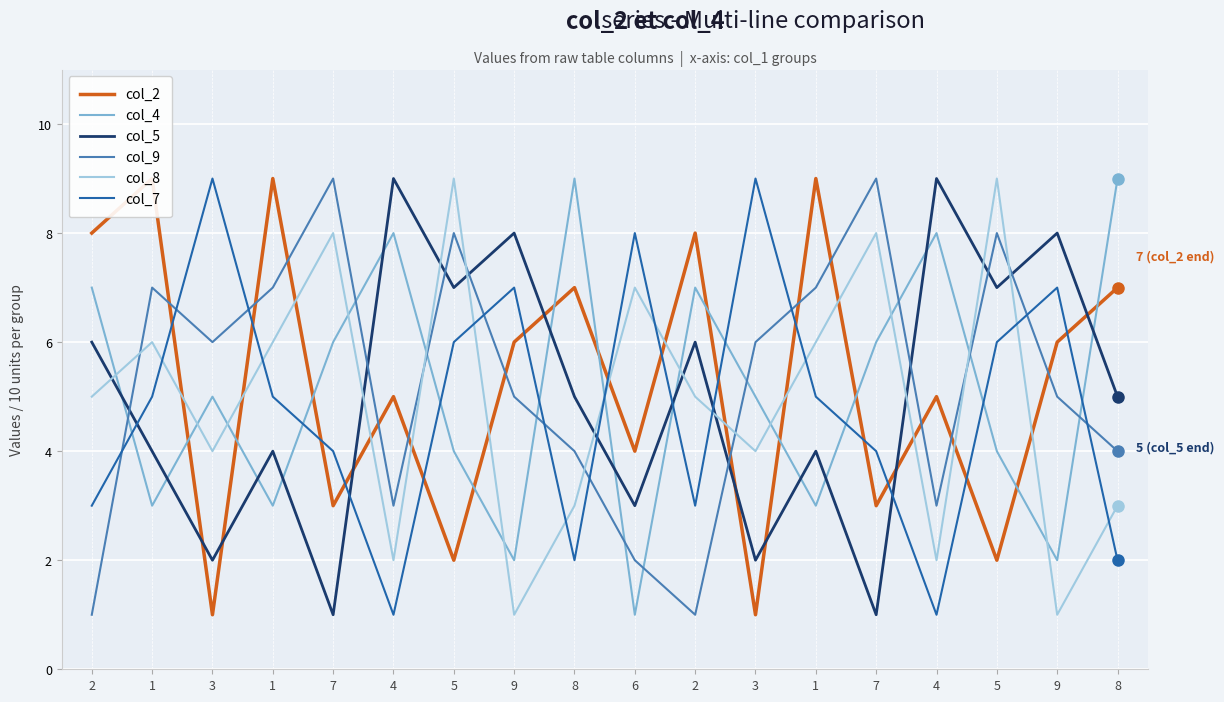

How many data points in col_2 are less than 6?

9